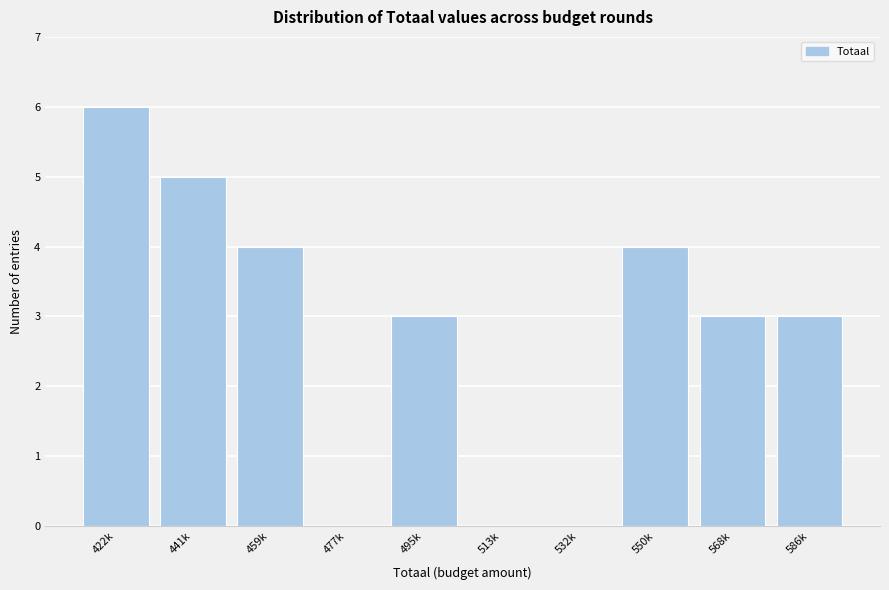

Reading left to right, transcribe all the data shown in this chart.

422k=6	441k=5	459k=4	477k=0	495k=3	513k=0	532k=0	550k=4	568k=3	586k=3